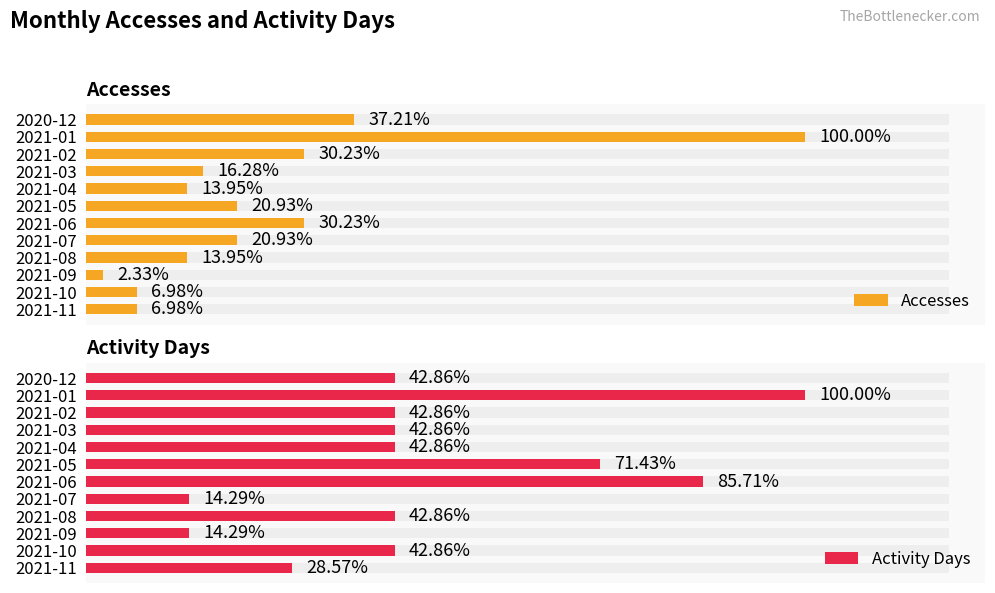

Reading right to left, what are all the values shown in this chart?

Accesses: 3	3	1	6	9	13	9	6	7	13	43	16
Activity Days: 2	3	1	3	1	6	5	3	3	3	7	3